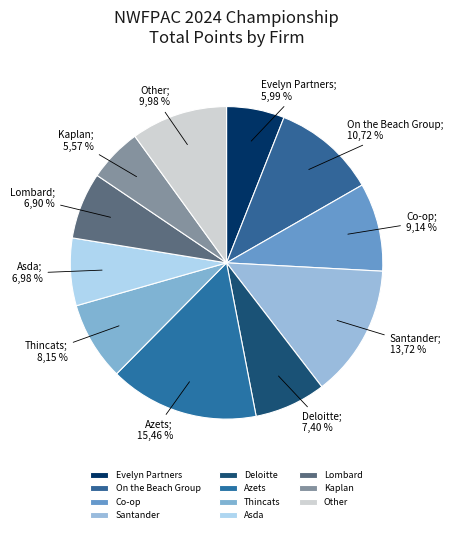

Combined, do Thincats and Asda account for over 50%?

No